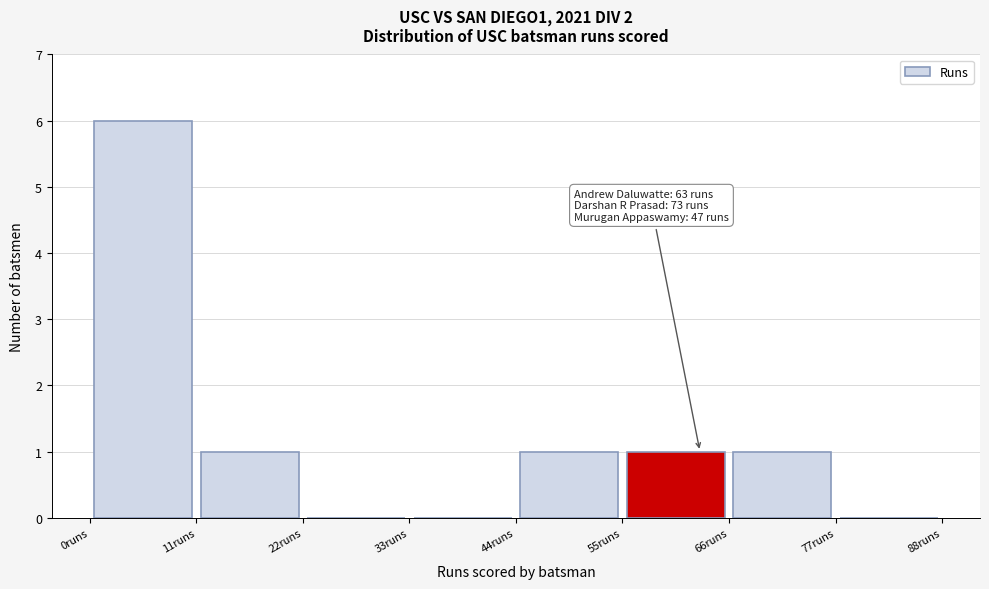

Over which range of the x-axis is the bar tallest?

0 to 11